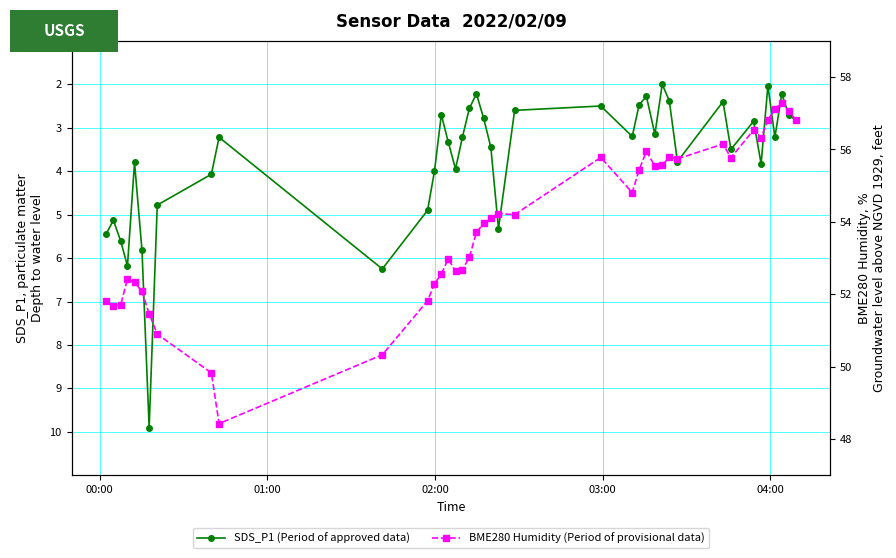

Which series has the largest range (max minus min)?

BME280 Humidity (Period of provisional data)